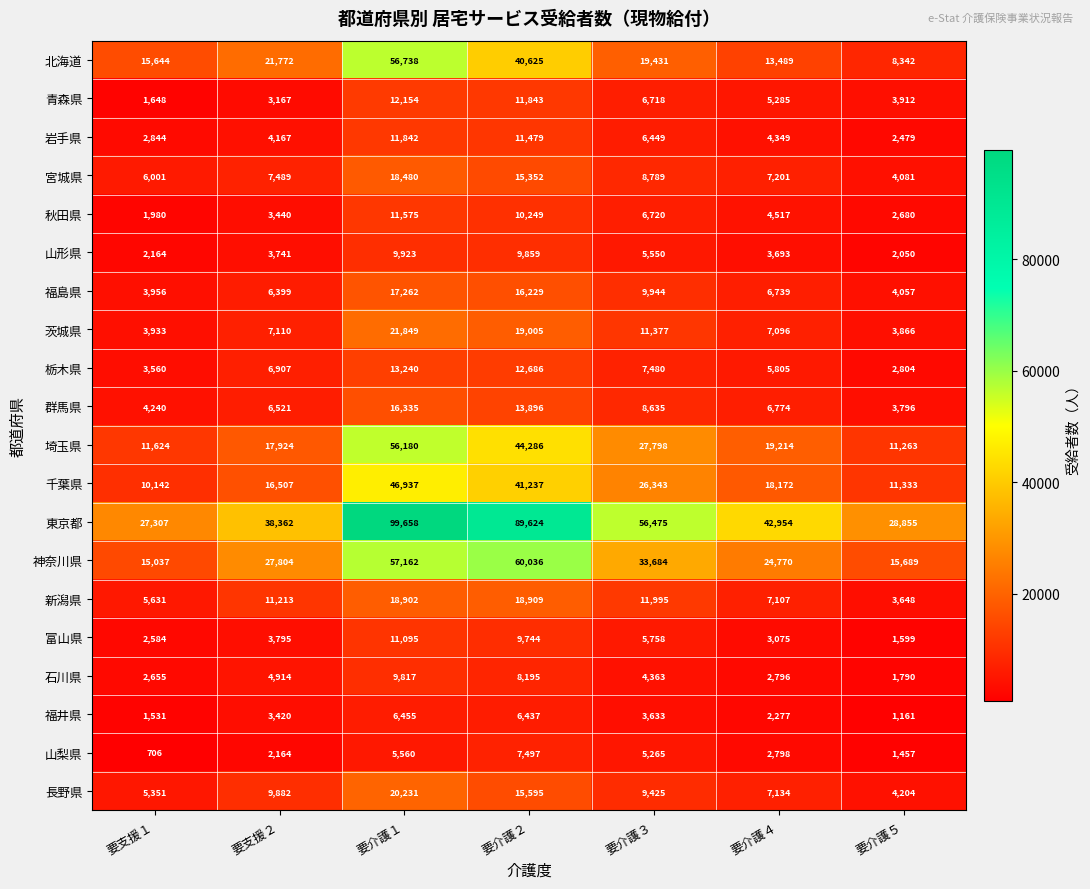

What is the lowest value of the 山形県 series?

2050